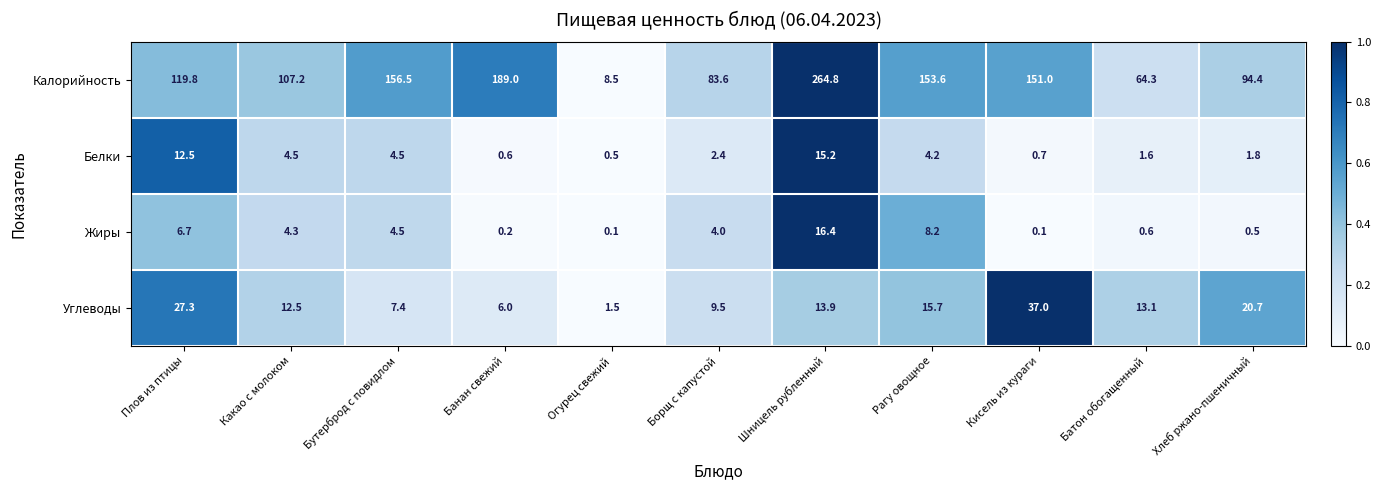

Which category has the highest value in the Белки series?

Шницель рубленный